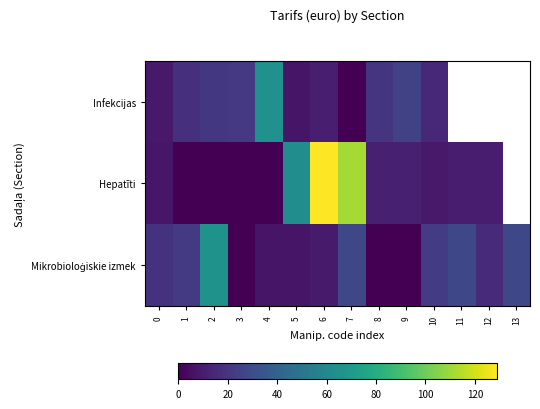

Rank the series at 2 from lowest to highest value.

Hepatīti, Infekcijas, Mikrobioloģiskie izmek